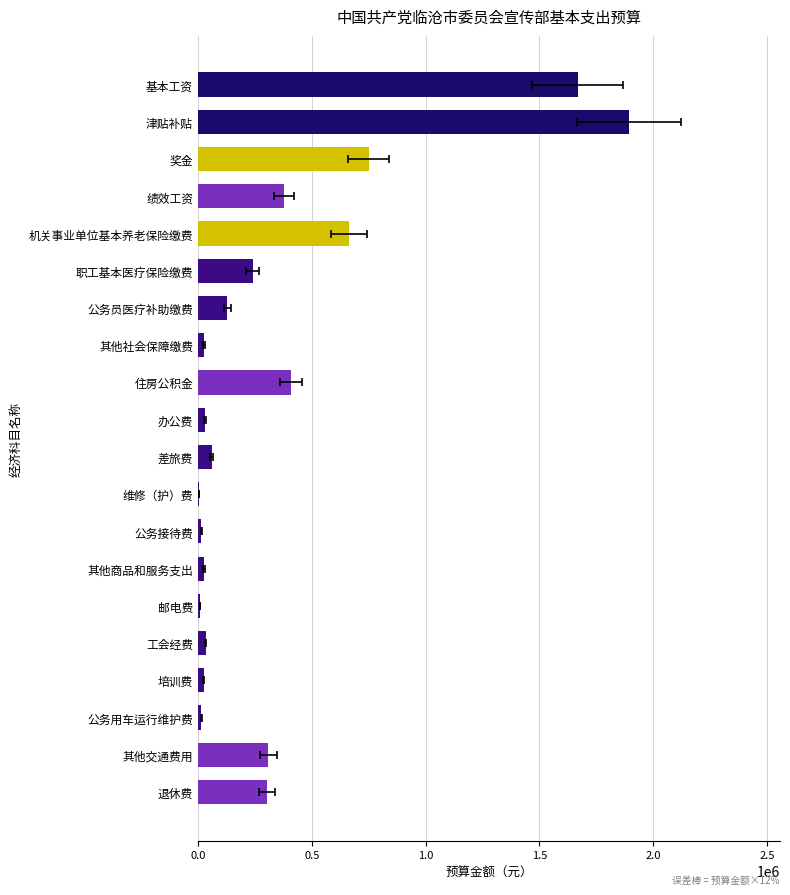

Count the number of values greater than 129575.

10